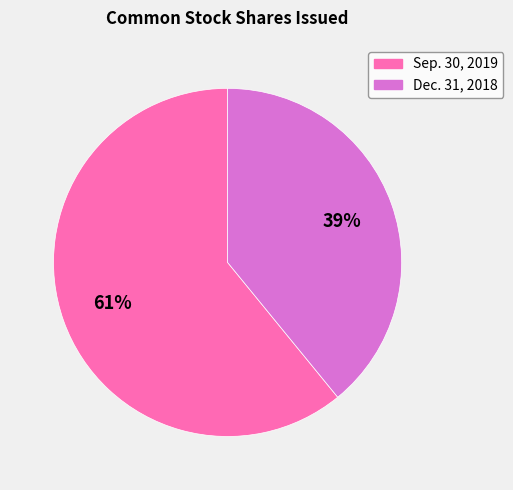

Is there any slice that represents more than half of the pie?

Yes